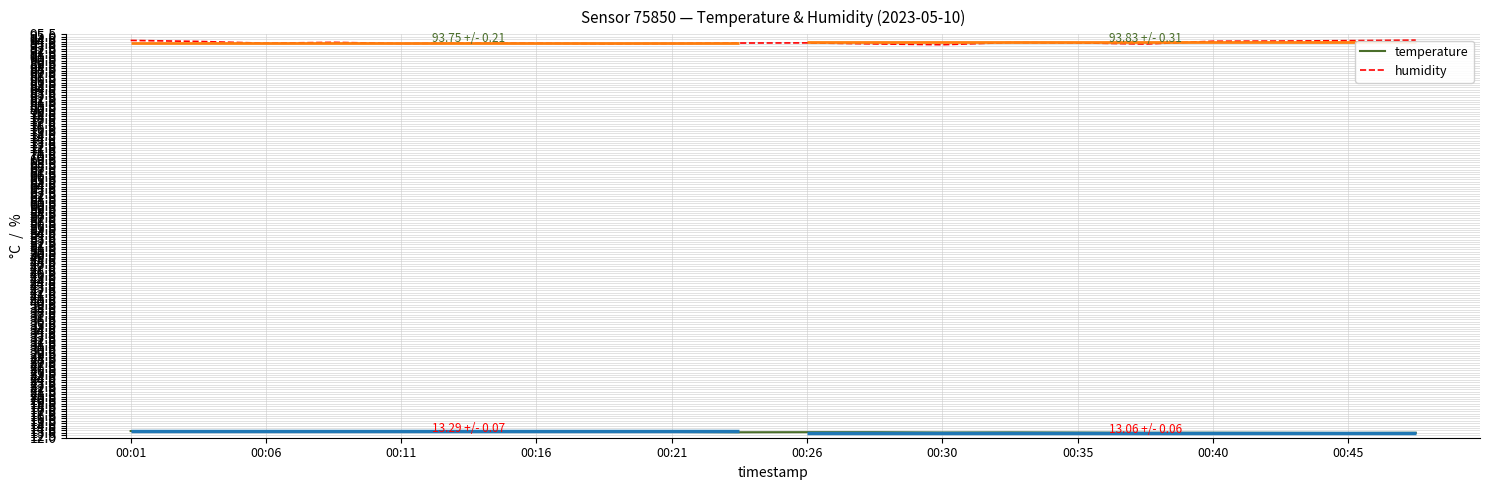

List the series in order of their peak value, highest first.

humidity, temperature